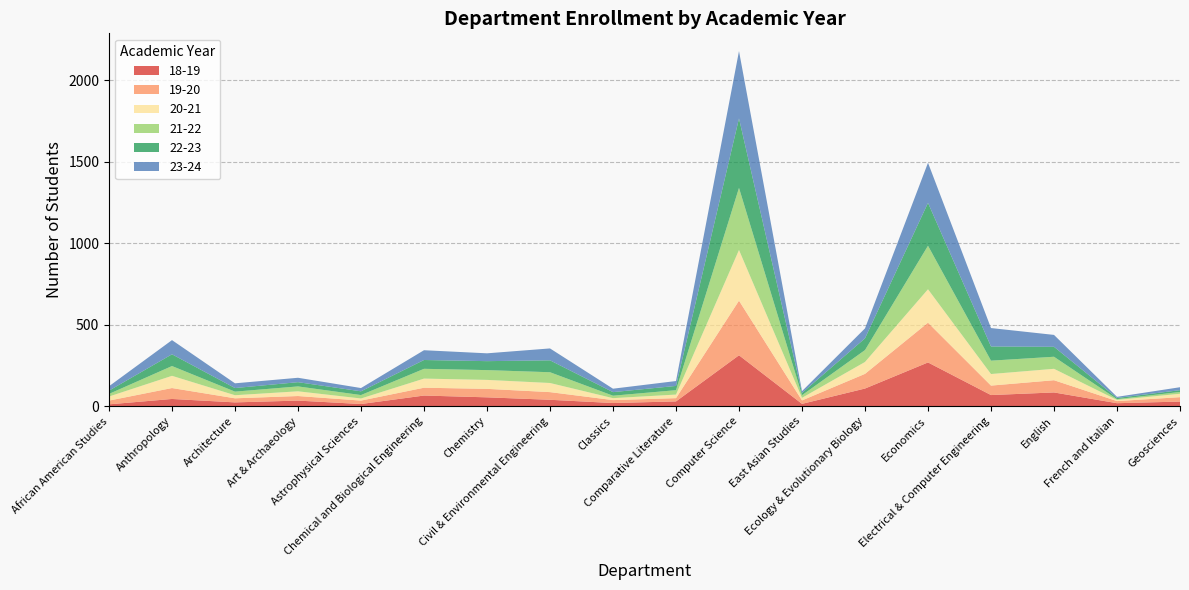

Reading left to right, extract all data points from this chart.

18-19: African American Studies=12	Anthropology=45	Architecture=24	Art & Archaeology=35	Astrophysical Sciences=14	Chemical and Biological Engineering=66	Chemistry=55	Civil & Environmental Engineering=40	Classics=20	Comparative Literature=30	Computer Science=313	East Asian Studies=15	Ecology & Evolutionary Biology=109	Economics=269	Electrical & Computer Engineering=69	English=85	French and Italian=19	Geosciences=29
19-20: African American Studies=23	Anthropology=67	Architecture=25	Art & Archaeology=28	Astrophysical Sciences=21	Chemical and Biological Engineering=48	Chemistry=52	Civil & Environmental Engineering=47	Classics=18	Comparative Literature=20	Computer Science=335	East Asian Studies=21	Ecology & Evolutionary Biology=90	Economics=244	Electrical & Computer Engineering=58	English=75	French and Italian=13	Geosciences=27
20-21: African American Studies=25	Anthropology=75	Architecture=19	Art & Archaeology=29	Astrophysical Sciences=13	Chemical and Biological Engineering=56	Chemistry=55	Civil & Environmental Engineering=56	Classics=12	Comparative Literature=22	Computer Science=311	East Asian Studies=16	Ecology & Evolutionary Biology=73	Economics=205	Electrical & Computer Engineering=71	English=70	French and Italian=7	Geosciences=21
21-22: African American Studies=16	Anthropology=60	Architecture=22	Art & Archaeology=30	Astrophysical Sciences=21	Chemical and Biological Engineering=60	Chemistry=60	Civil & Environmental Engineering=66	Classics=15	Comparative Literature=27	Computer Science=381	East Asian Studies=16	Ecology & Evolutionary Biology=73	Economics=267	Electrical & Computer Engineering=82	English=74	French and Italian=5	Geosciences=11
22-23: African American Studies=20	Anthropology=72	Architecture=22	Art & Archaeology=26	Astrophysical Sciences=23	Chemical and Biological Engineering=54	Chemistry=55	Civil & Environmental Engineering=73	Classics=22	Comparative Literature=26	Computer Science=426	East Asian Studies=14	Ecology & Evolutionary Biology=72	Economics=263	Electrical & Computer Engineering=87	English=61	French and Italian=7	Geosciences=11
23-24: African American Studies=27	Anthropology=87	Architecture=29	Art & Archaeology=27	Astrophysical Sciences=20	Chemical and Biological Engineering=60	Chemistry=48	Civil & Environmental Engineering=73	Classics=21	Comparative Literature=30	Computer Science=413	East Asian Studies=11	Ecology & Evolutionary Biology=61	Economics=246	Electrical & Computer Engineering=113	English=73	French and Italian=7	Geosciences=18